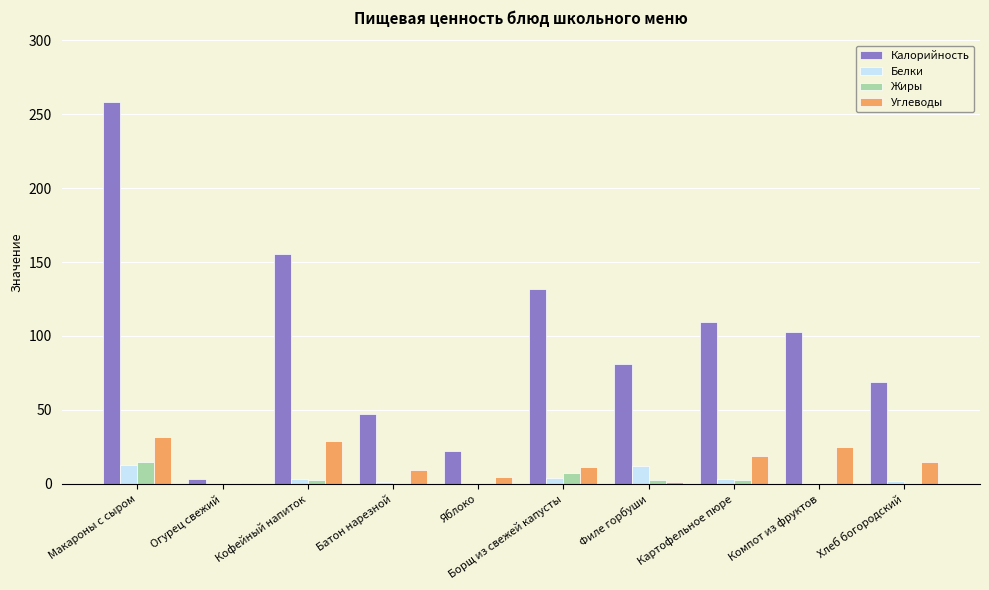

What is the difference between the Углеводы values at Хлеб богородский and Макароны с сыром?

17.2